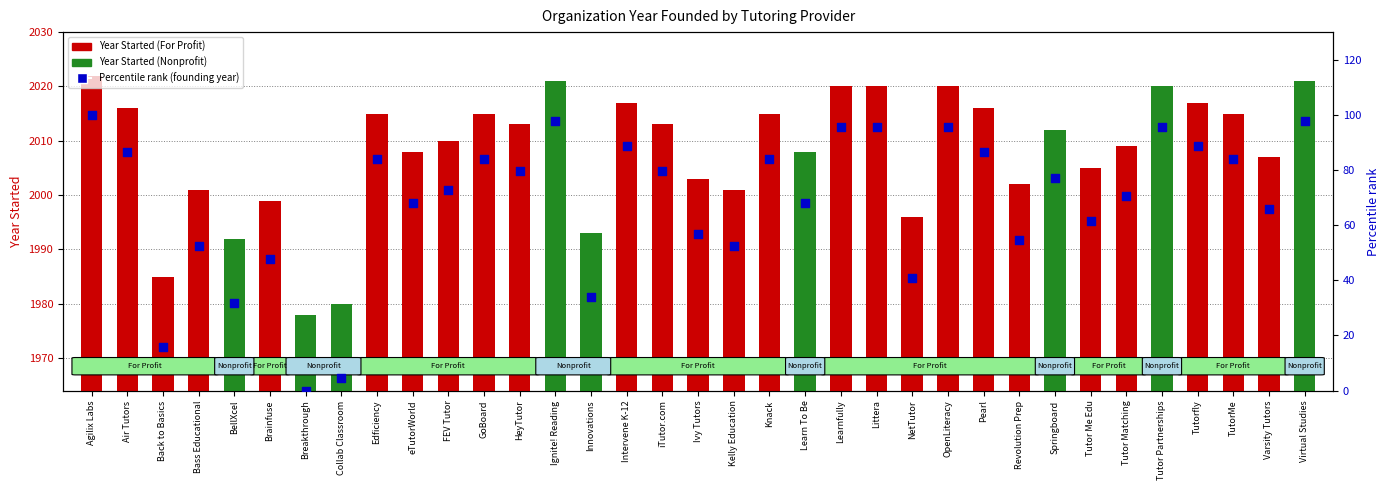

Which series has the largest total across all categories?

Year Started